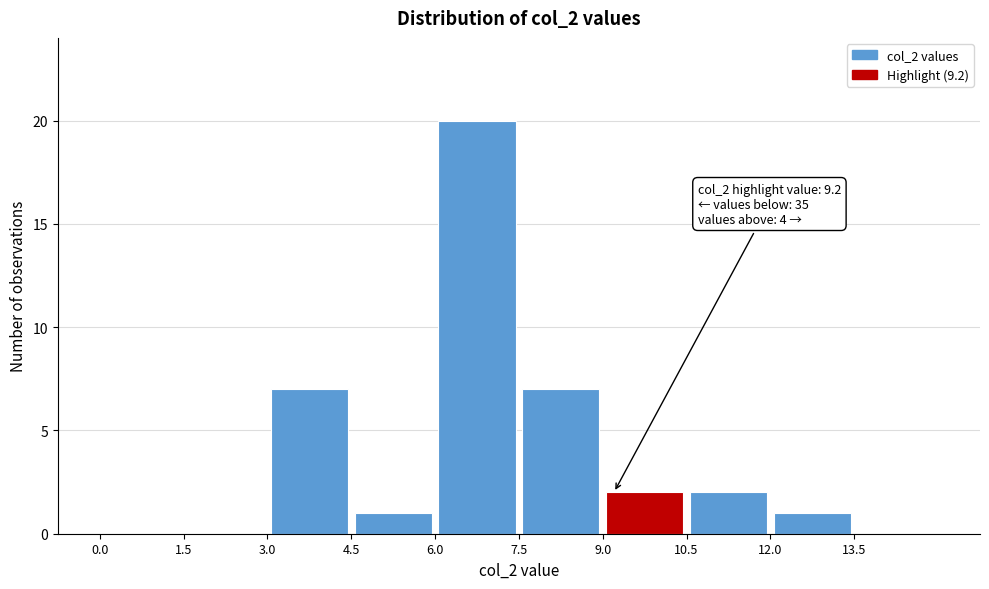

Over which range of the x-axis is the bar tallest?

6.0 to 7.5